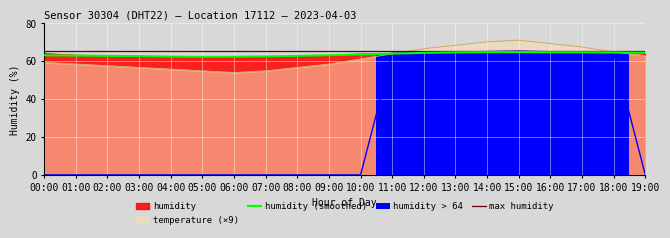

What is the approximate value of max humidity at 16:00?

65.3